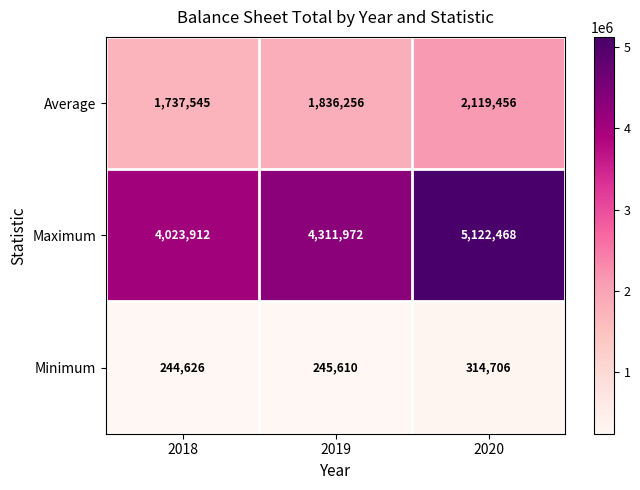

How many categories are shown in the chart?

3